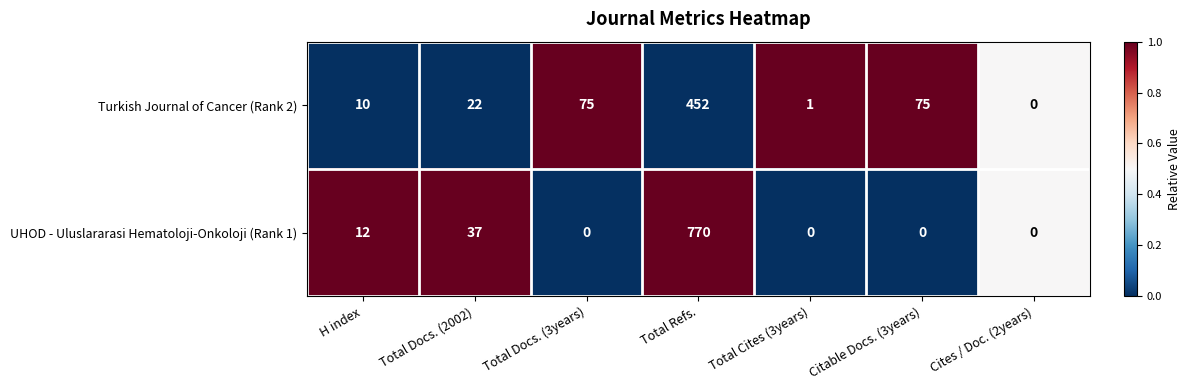

How many positive values does the Turkish Journal of Cancer (Rank 2) series have?

6